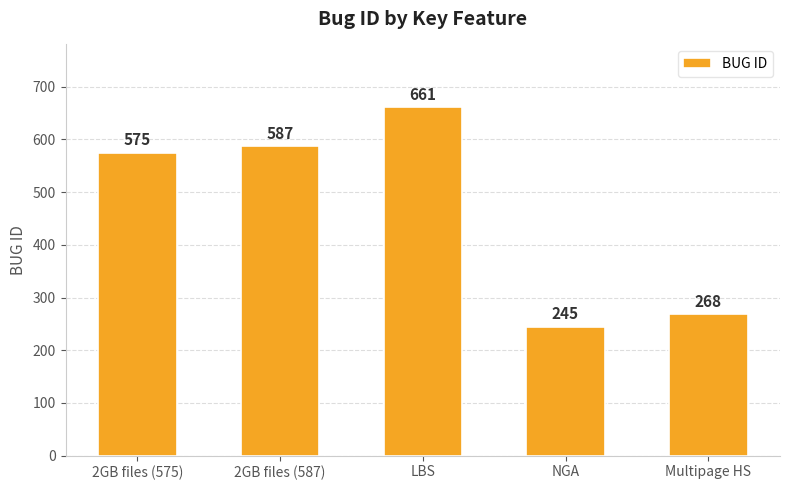

List the labels in order of value, smallest first.

NGA, Multipage HS, 2GB files (575), 2GB files (587), LBS